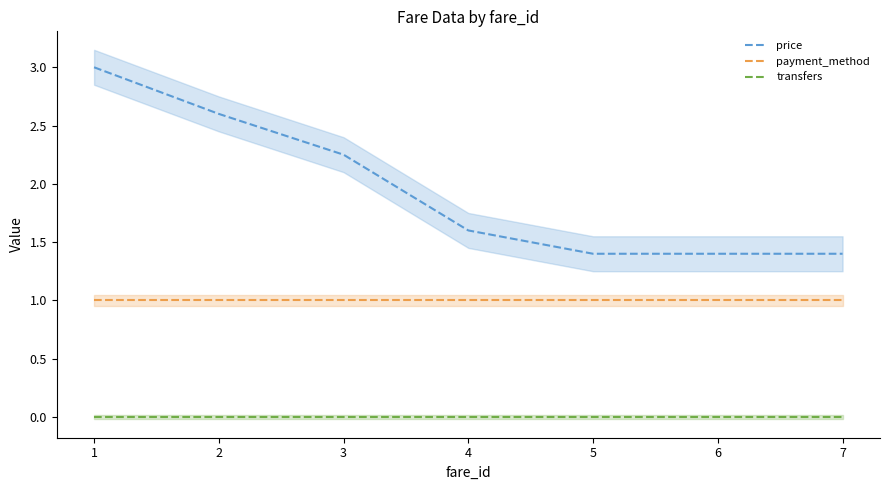

Which series has the largest range (max minus min)?

price